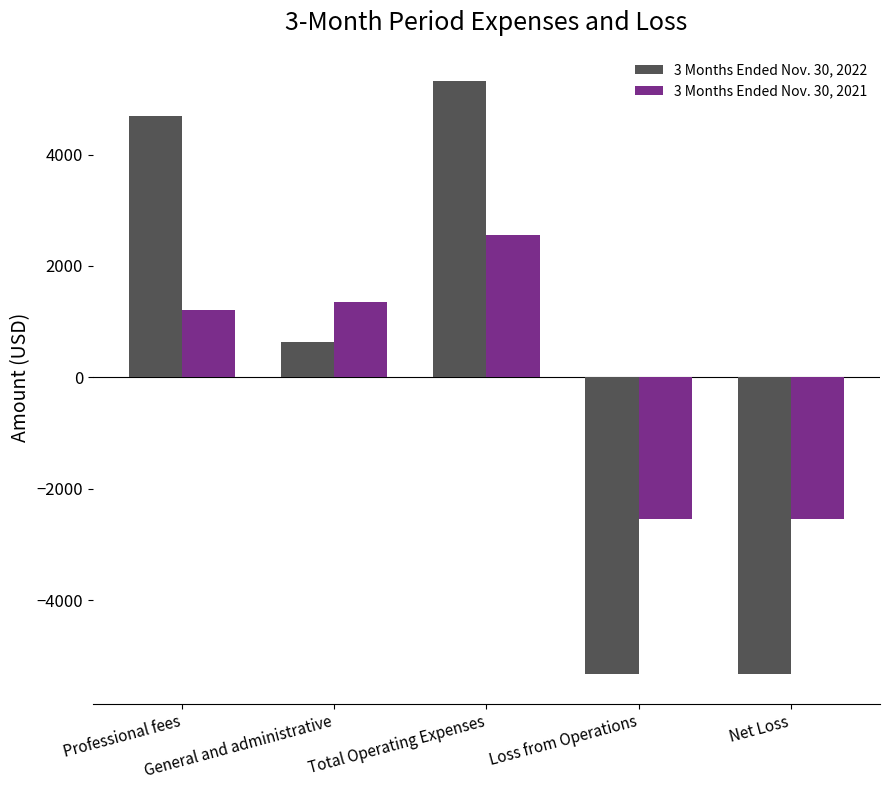

Reading left to right, transcribe all the data shown in this chart.

3 Months Ended Nov. 30, 2022: Professional fees=4693	General and administrative=636	Total Operating Expenses=5329	Loss from Operations=-5329	Net Loss=-5329
3 Months Ended Nov. 30, 2021: Professional fees=1201	General and administrative=1351	Total Operating Expenses=2552	Loss from Operations=-2552	Net Loss=-2552